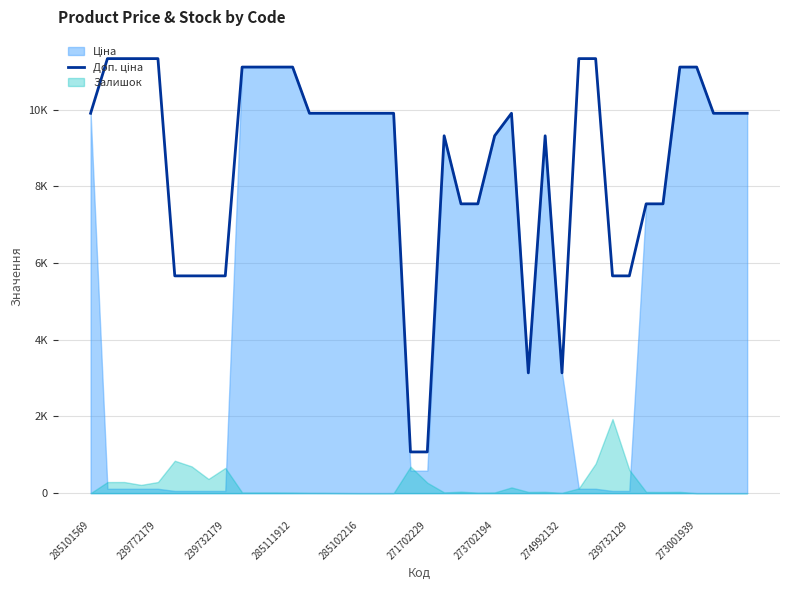

True or false: there are more than 2 points higher than both neighbors.

True